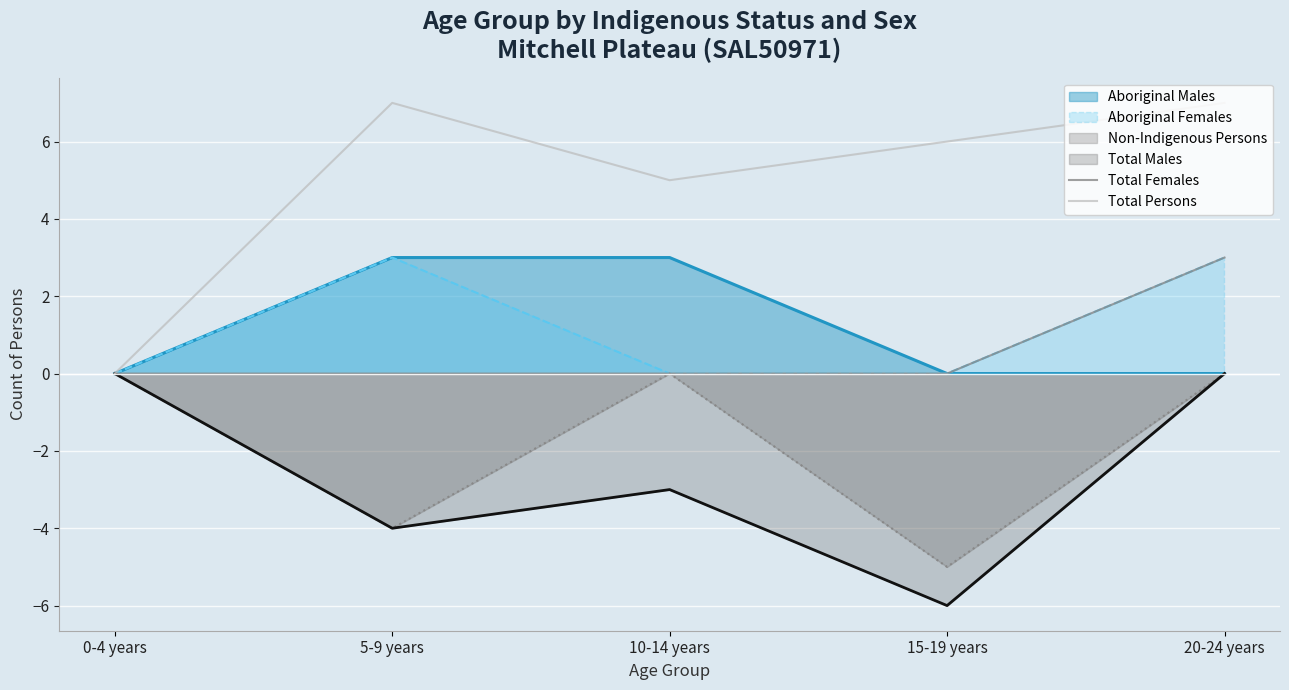

How many categories are shown in the chart?

5